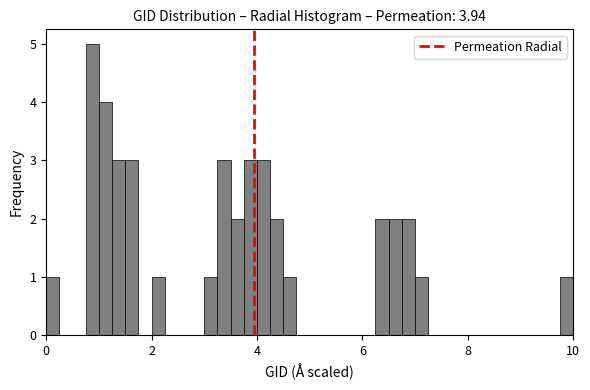

Read against the x-axis, roughly where is the centre of the tallest bar?

0.8